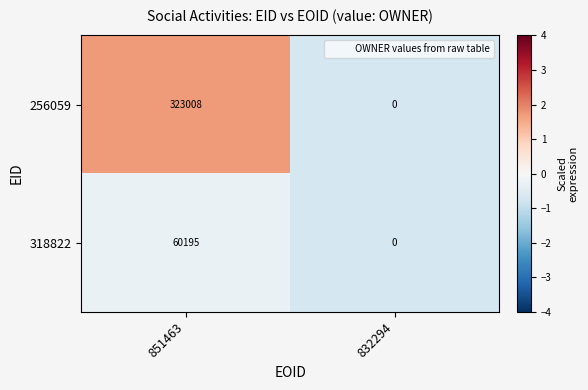

Which series changed the most between 851463 and 832294?

256059